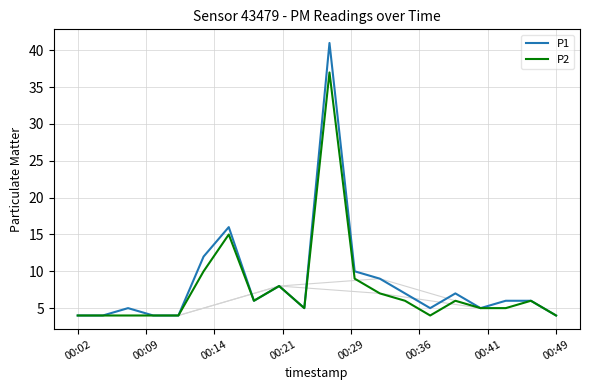

Reading right to left, what are all the values shown in this chart?

P1: 4	6	6	5	7	5	7	9	10	41	5	8	6	16	12	4	4	5	4	4
P2: 4	6	5	5	6	4	6	7	9	37	5	8	6	15	10	4	4	4	4	4